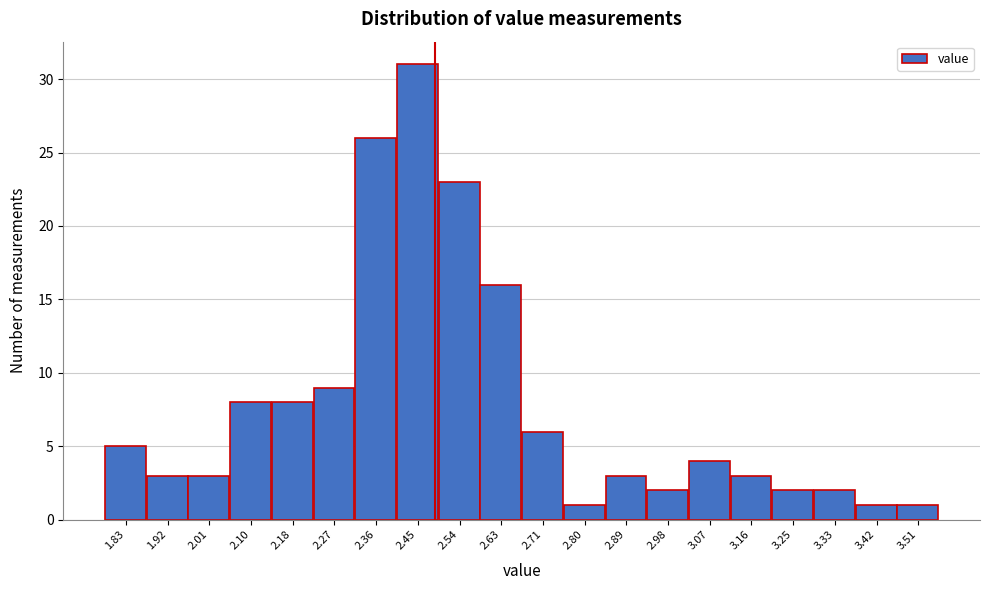

Reading left to right, list all the values displayed in this chart.

5	3	3	8	8	9	26	31	23	16	6	1	3	2	4	3	2	2	1	1